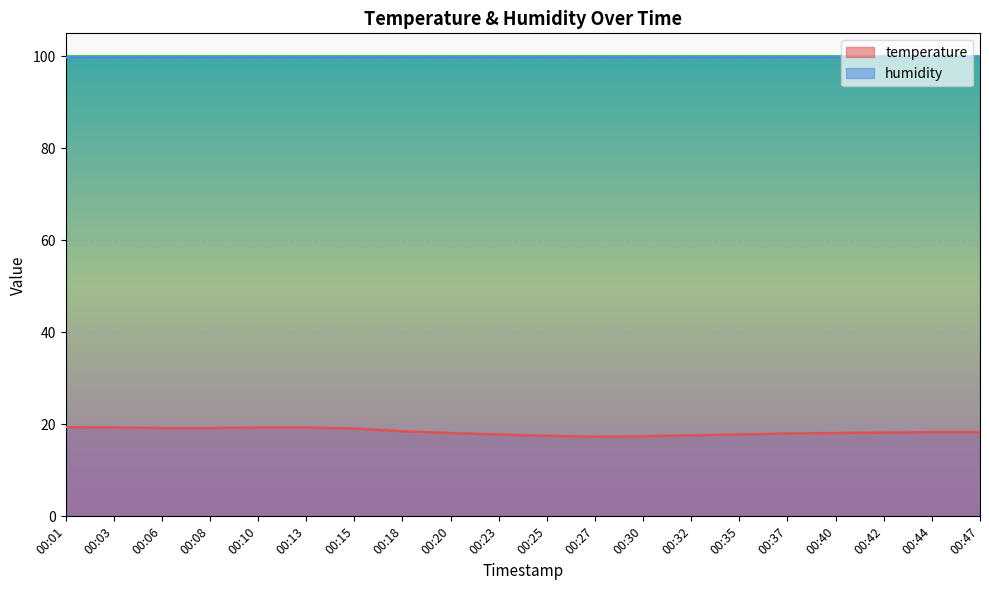

List the labels in order of value, smallest first.

00:27, 00:30, 00:25, 00:32, 00:23, 00:35, 00:37, 00:20, 00:40, 00:42, 00:44, 00:47, 00:18, 00:15, 00:06, 00:08, 00:03, 00:10, 00:13, 00:01